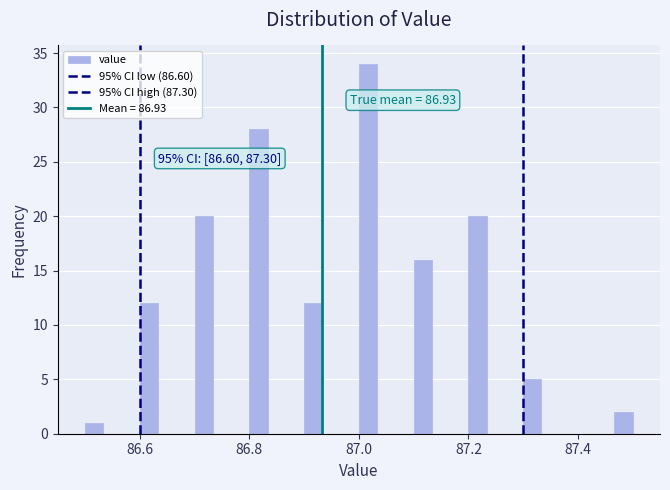

Around what value on the x-axis is the tallest bar? Give the approximate position of its centre, as read against the axis.

87.02